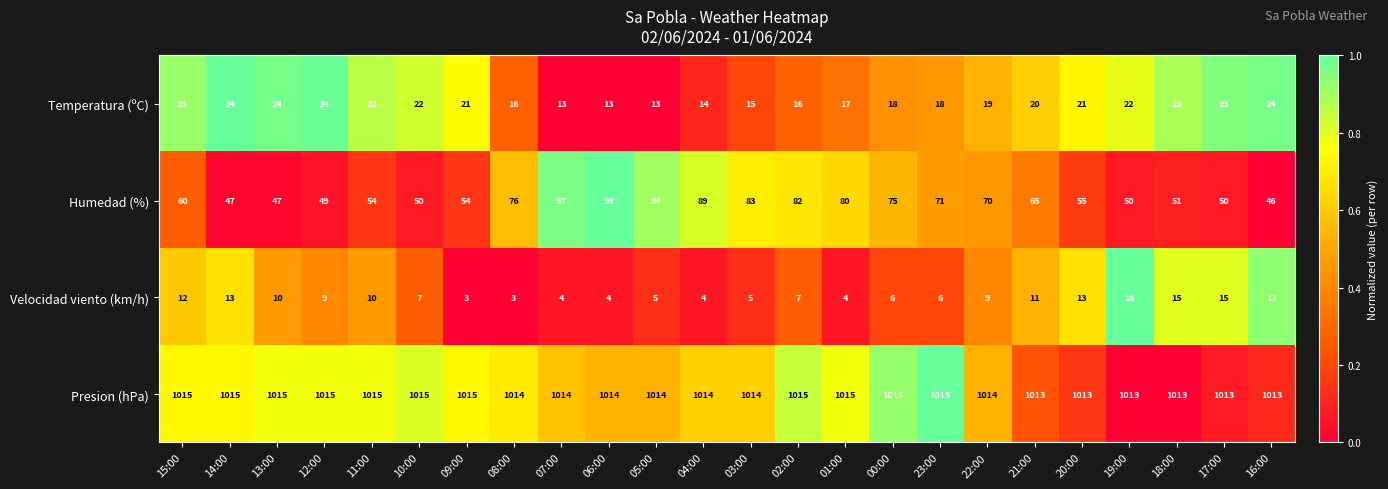

What is the average value of the Humedad (%) series?

66